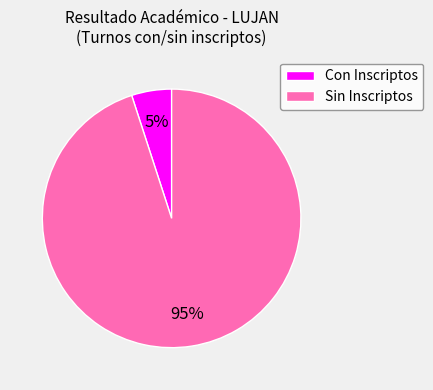

Is the sum of Sin Inscriptos and Con Inscriptos greater than half?

Yes